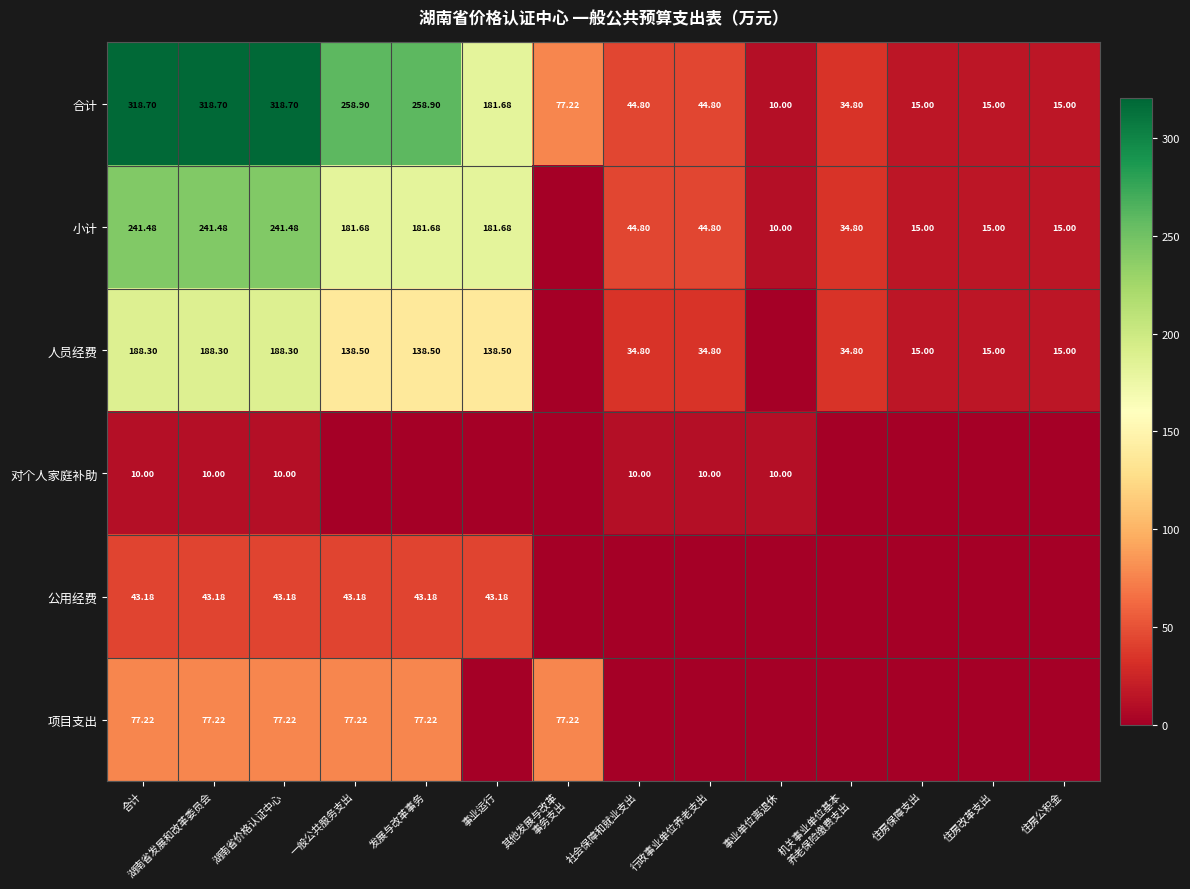

True or false: 合计 has a value of 10.0 at 事业单位离退休.

True